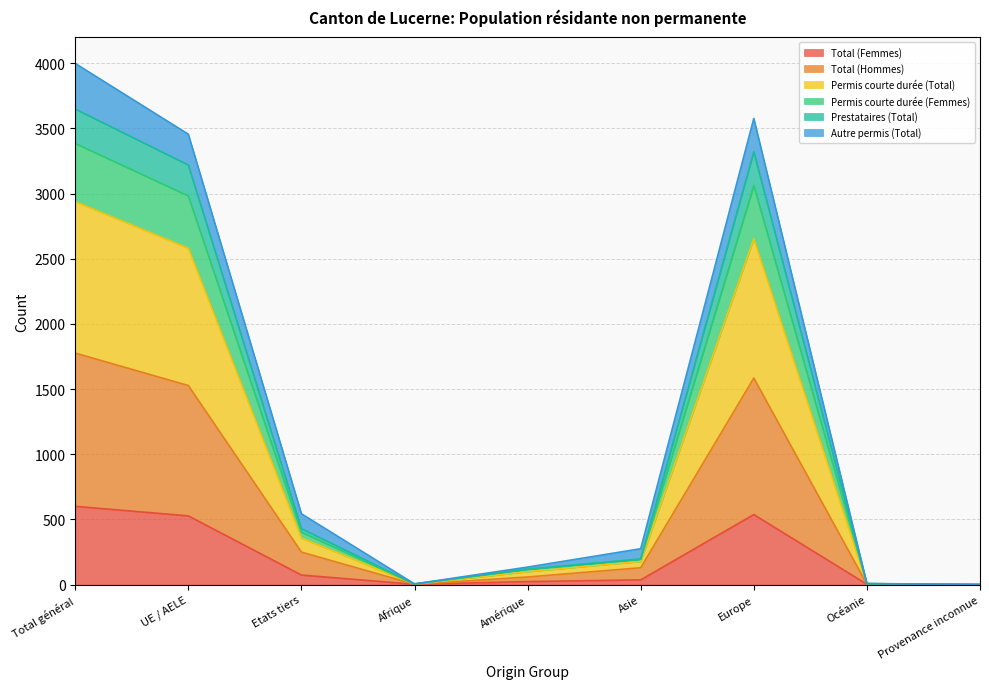

At which category does Total (Femmes) reach its first local valley?

Afrique